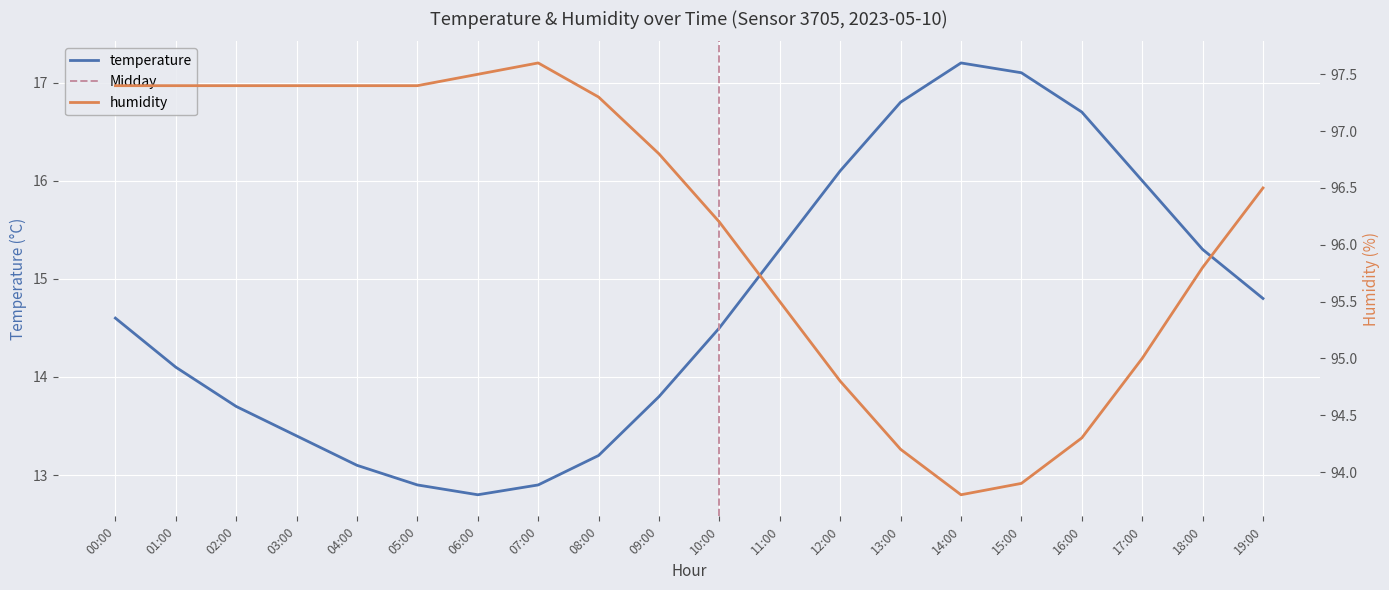

Reading left to right, extract all data points from this chart.

temperature: 14.6	14.1	13.7	13.4	13.1	12.9	12.8	12.9	13.2	13.8	14.5	15.3	16.1	16.8	17.2	17.1	16.7	16.0	15.3	14.8
humidity: 97.4	97.4	97.4	97.4	97.4	97.4	97.5	97.6	97.3	96.8	96.2	95.5	94.8	94.2	93.8	93.9	94.3	95.0	95.8	96.5